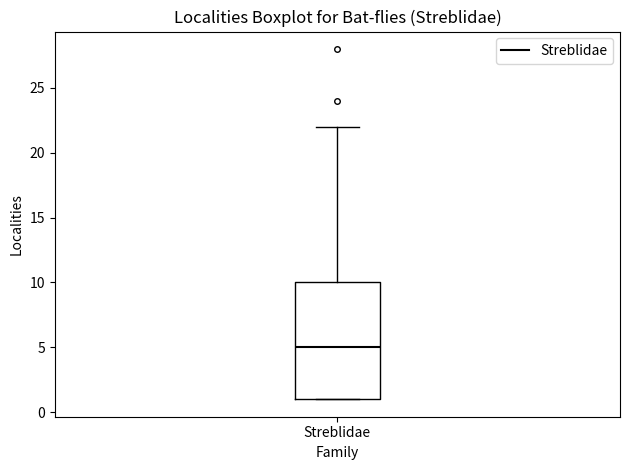

Transcribe this box plot: give where the median line is, the range the box spans, and where the two whiskers end, as read against the y-axis. The values are not printed on the chart, so give them approximately, as read against the axis.

median 5, box 1 to 10, whiskers 1 to 22